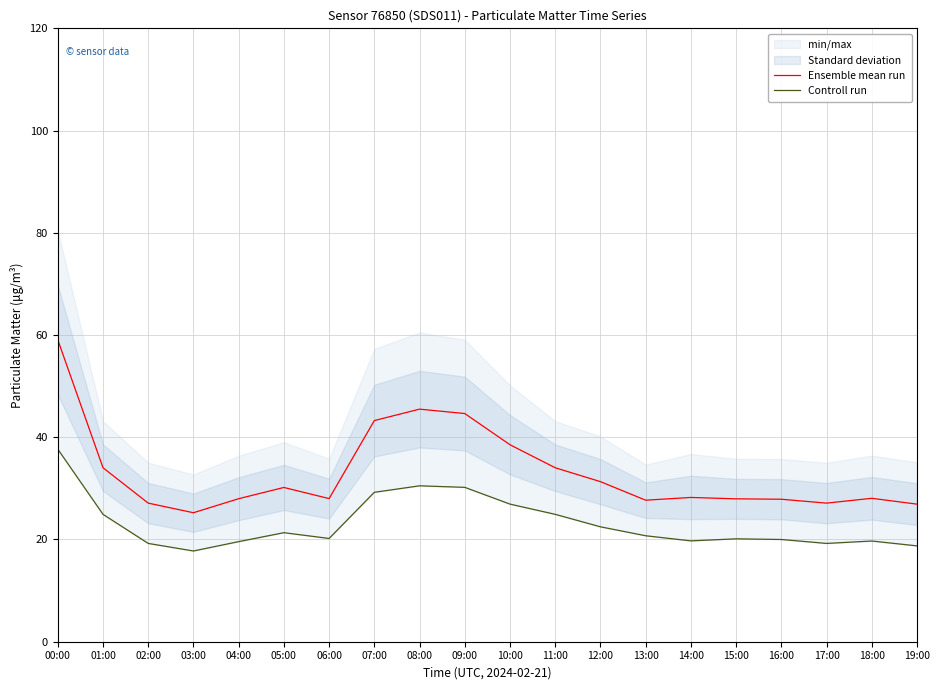

Between 15:00 and 13:00, which is larger?

15:00